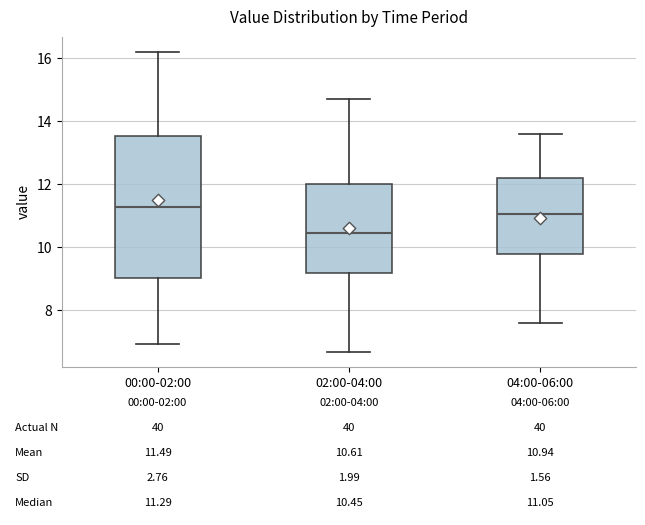

Which box is the tallest, from its lower edge to its upper edge?

00:00-02:00